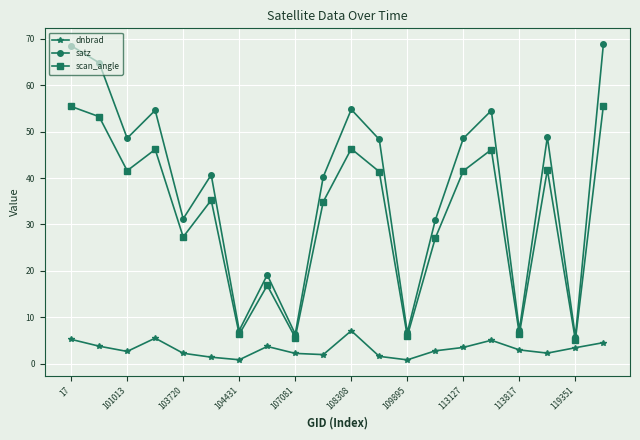

Which series has the largest total across all categories?

satz